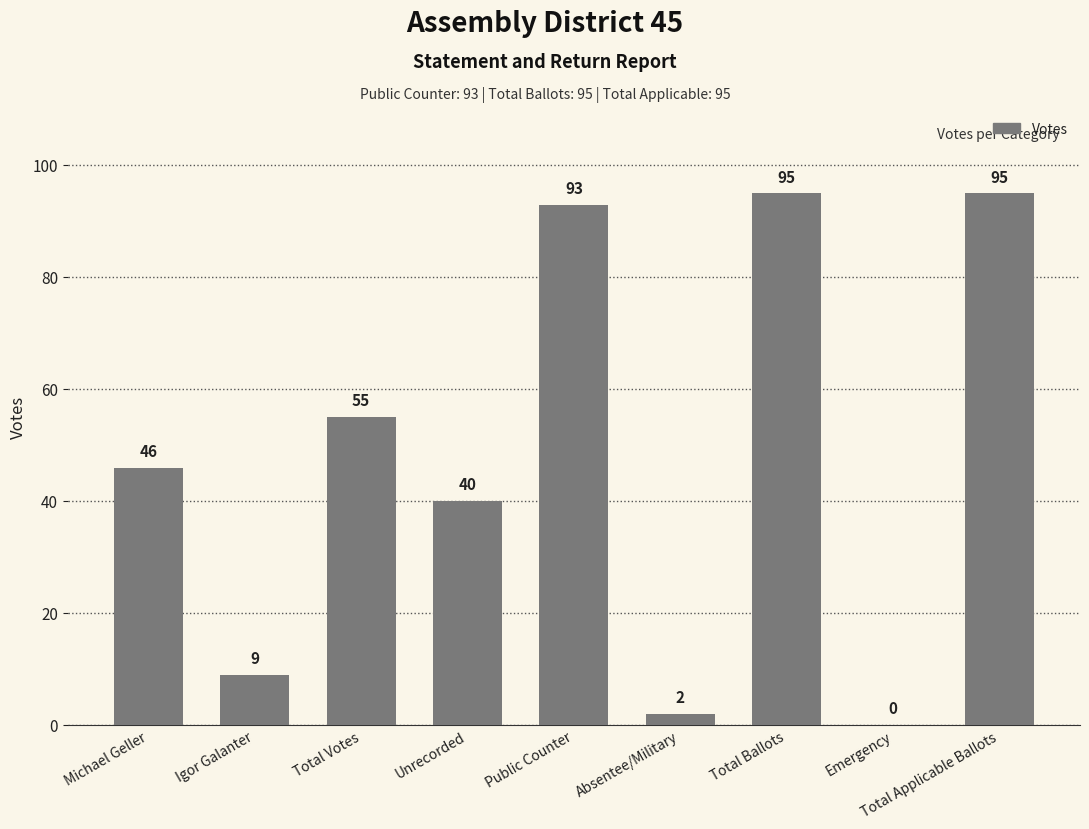

Read the value at Total Votes, to the nearest 5.

55